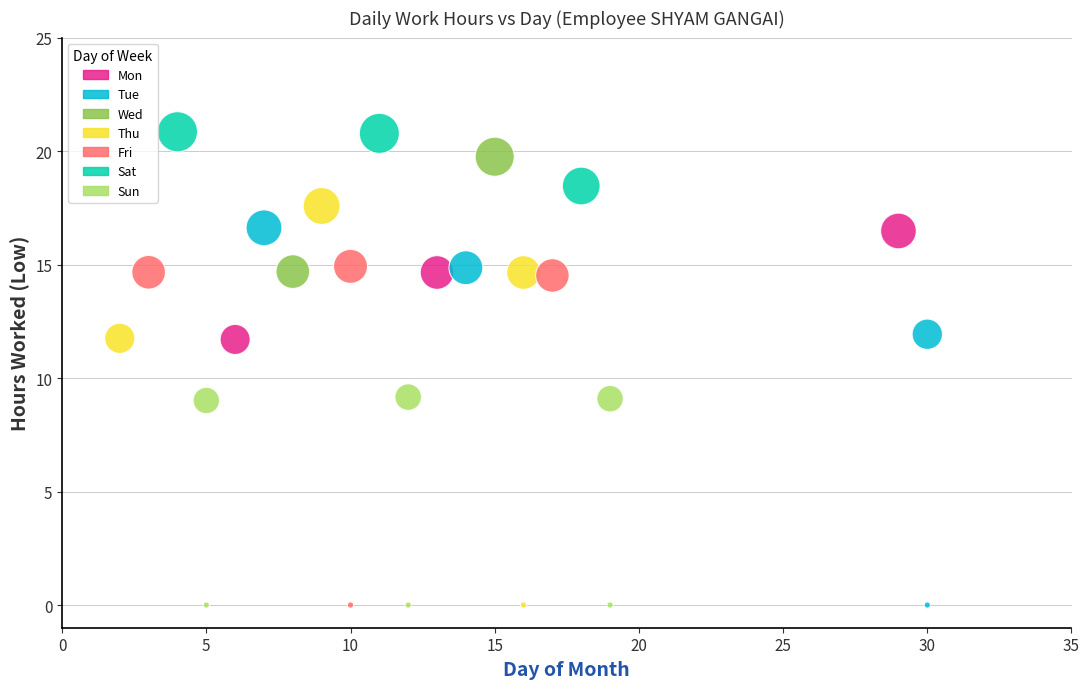

Which series reaches the maximum Y coordinate?

Sat